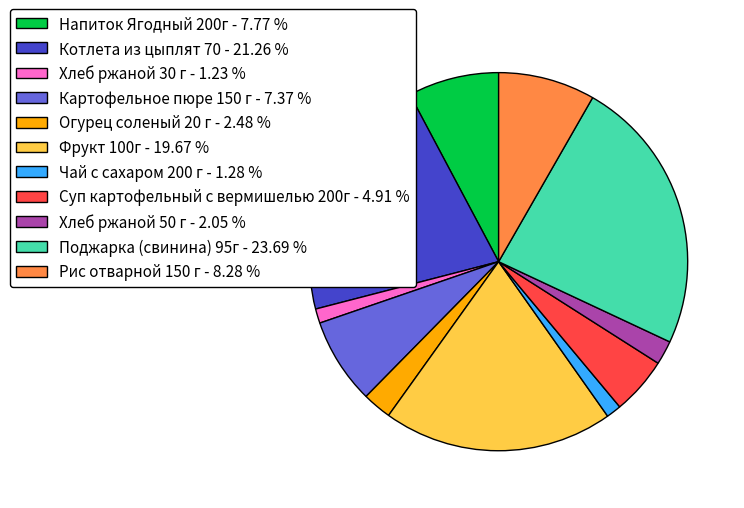

Count the number of slices in the pie.

11